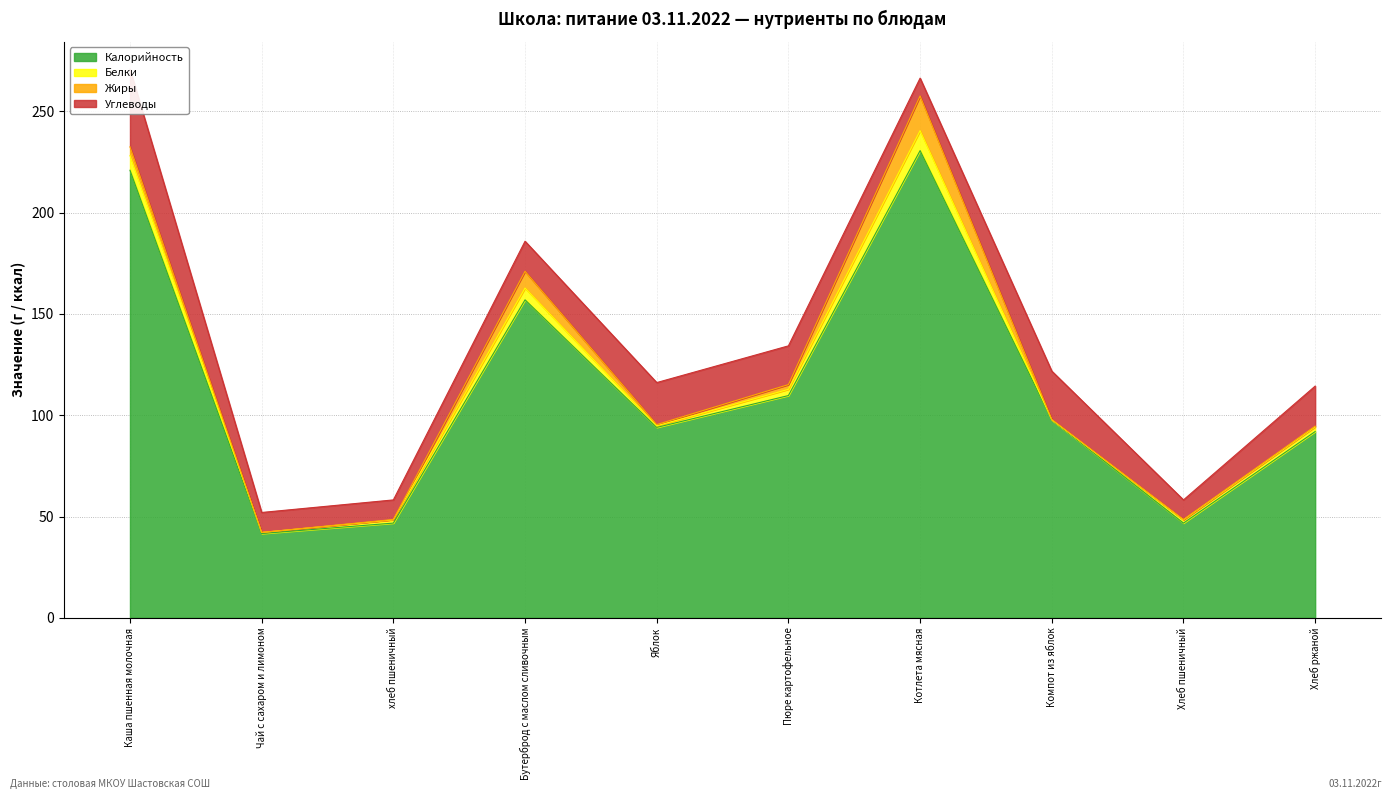

What position from the left is Яблок?

5